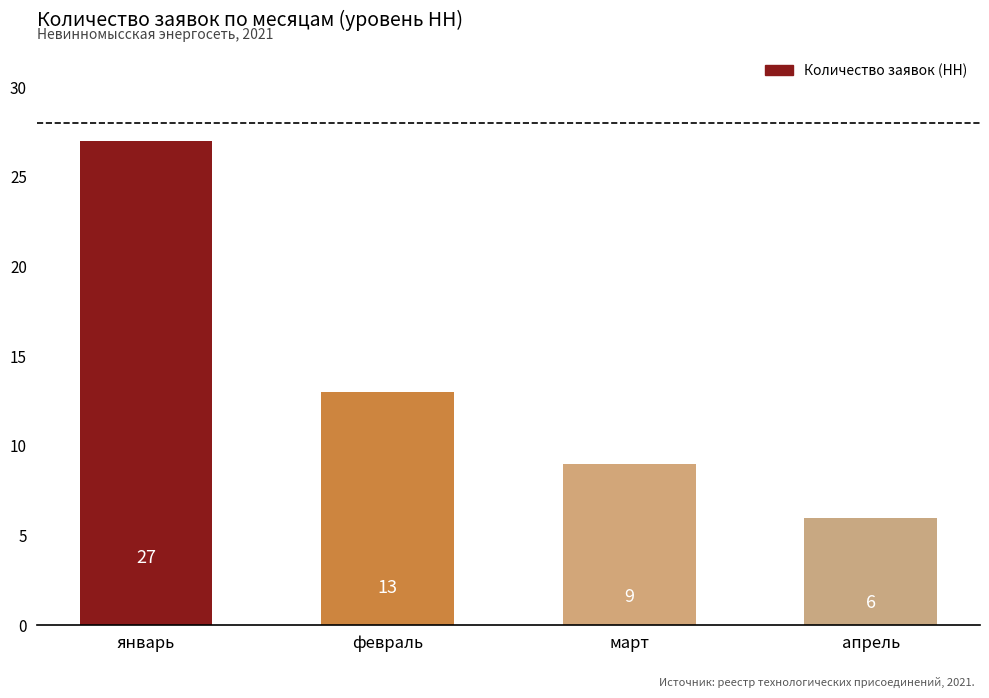

Rank the categories by value from highest to lowest.

январь, февраль, март, апрель